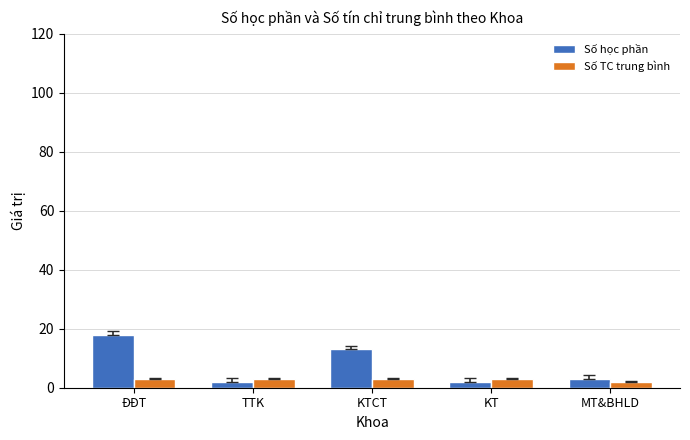

Count the number of categories in the chart.

5